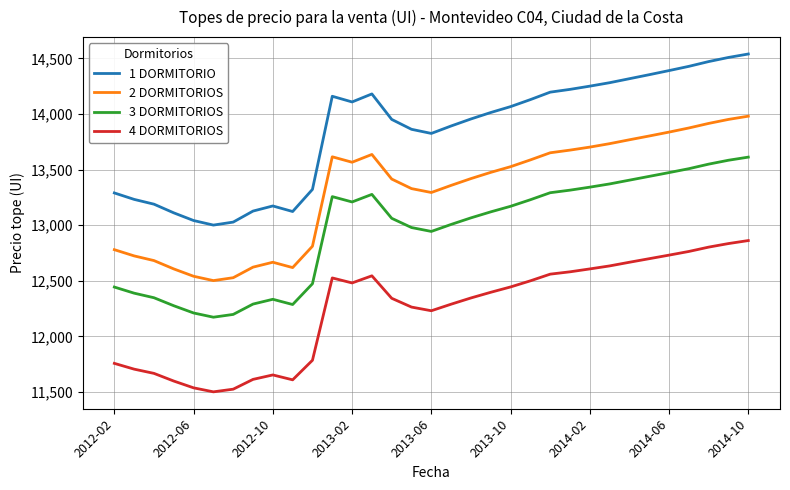

How many categories are shown in the chart?

33